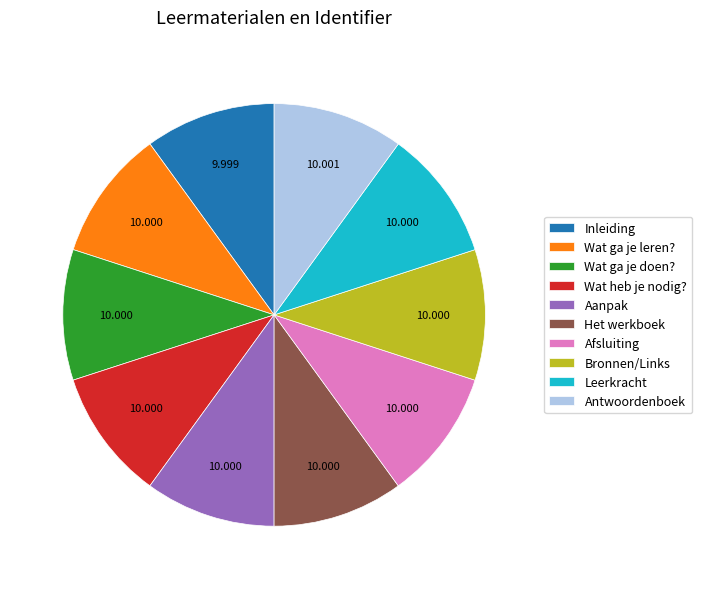

How many segments does this pie chart have?

10